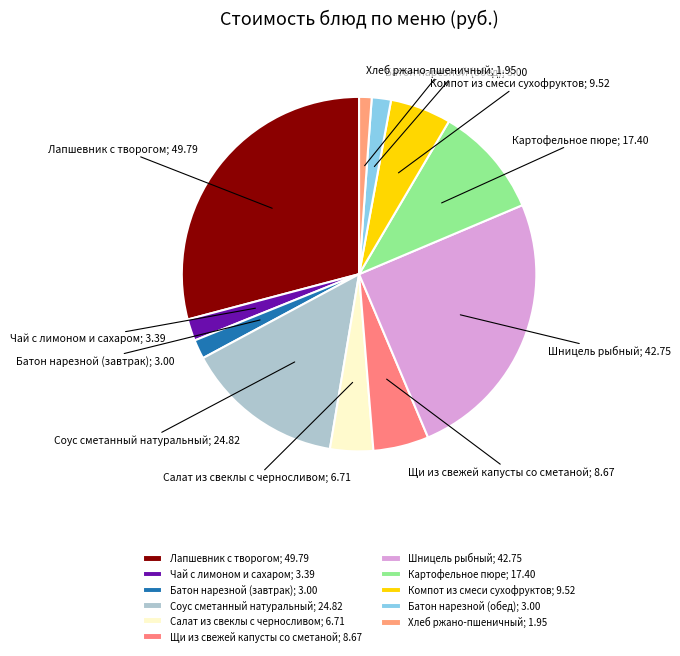

Which slice is the largest?

Лапшевник с творогом